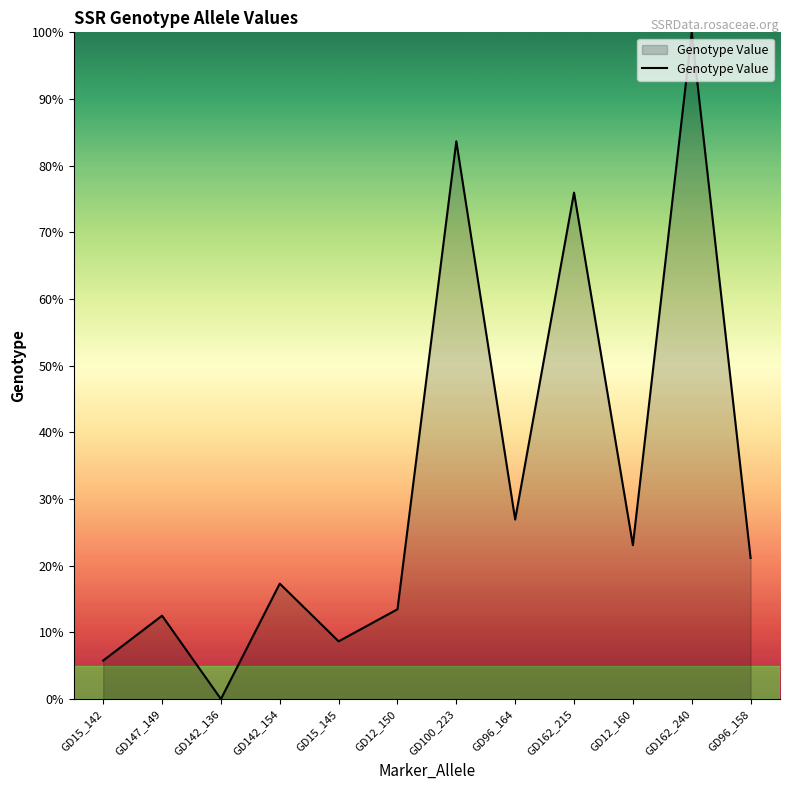

True or false: the data shows 23.1 at GD12_160.

True